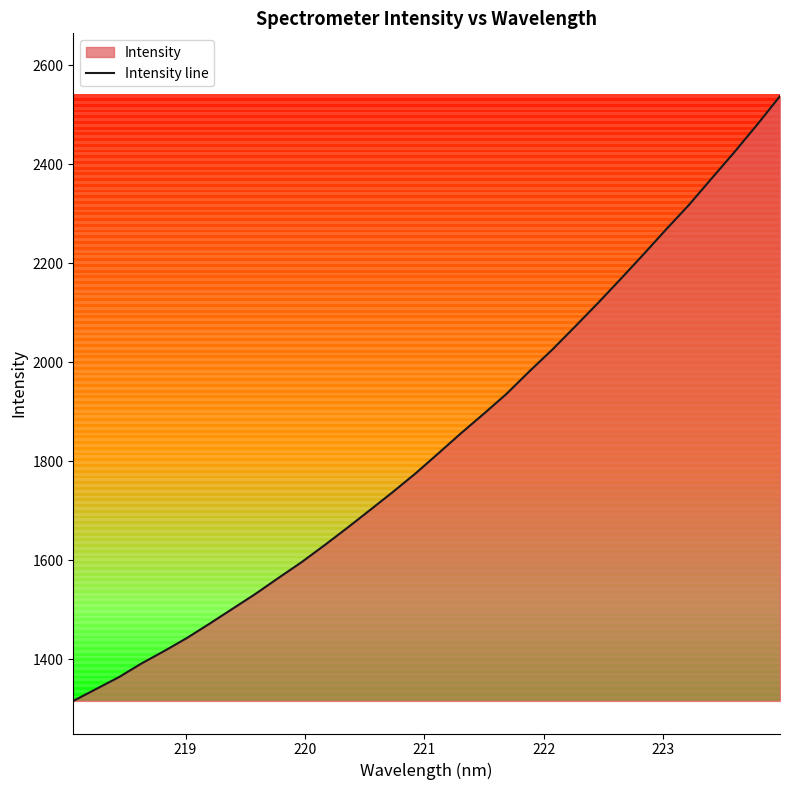

What is the difference between the maximum and minimum values?

1221.4